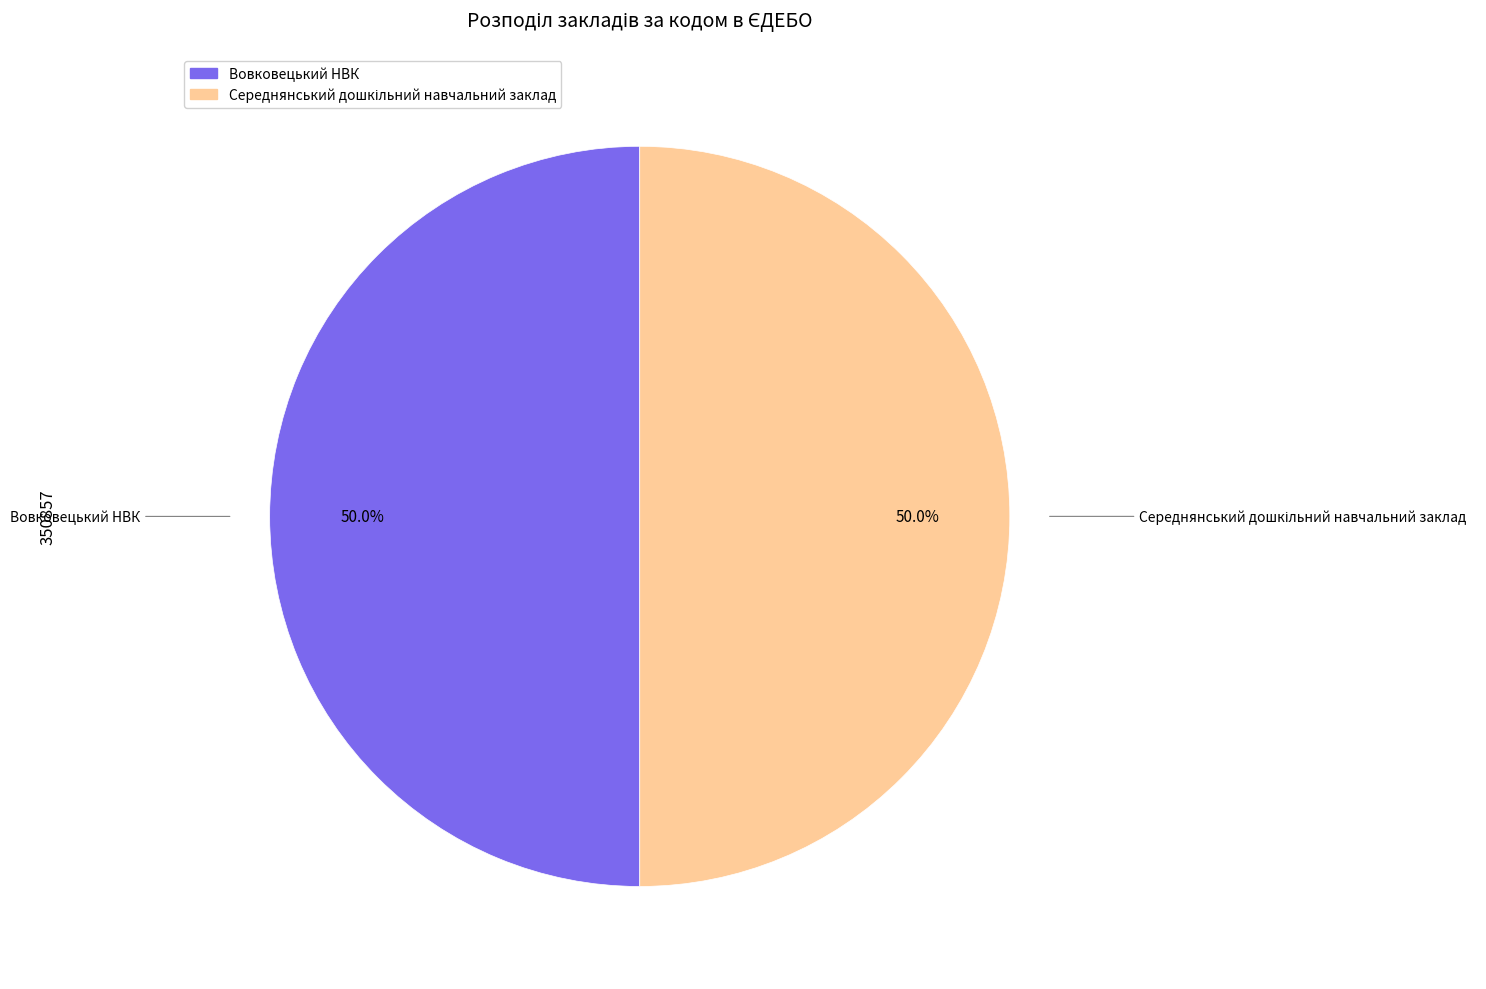

How many slices are in this pie chart?

2